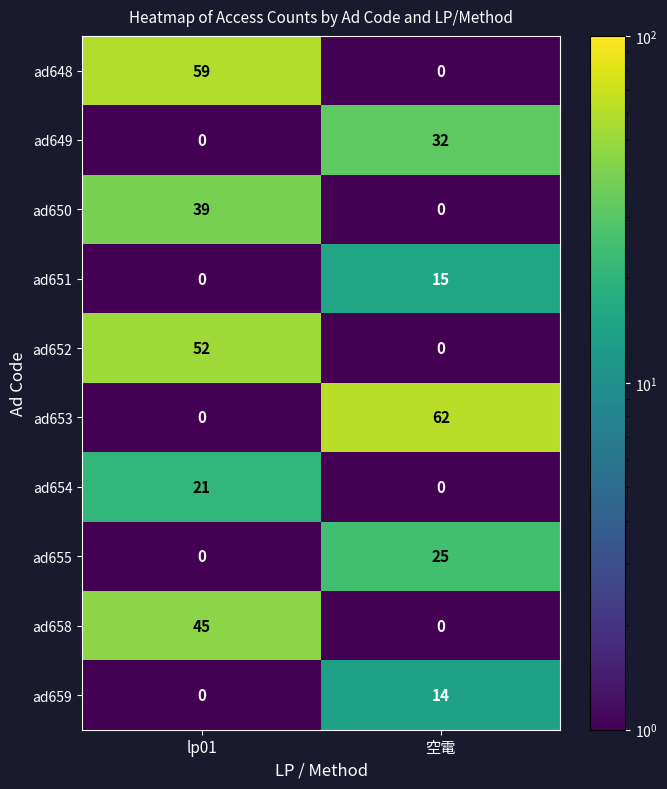

Is it true that ad649 equals 0 at lp01?

True